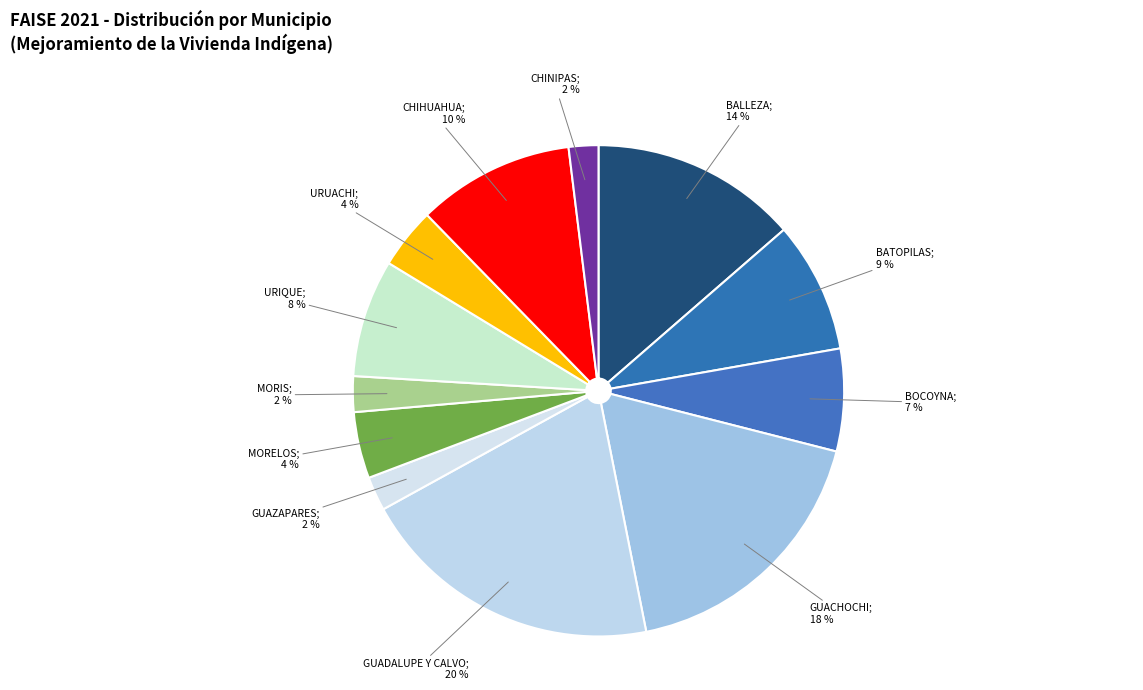

Count the number of slices in the pie.

12